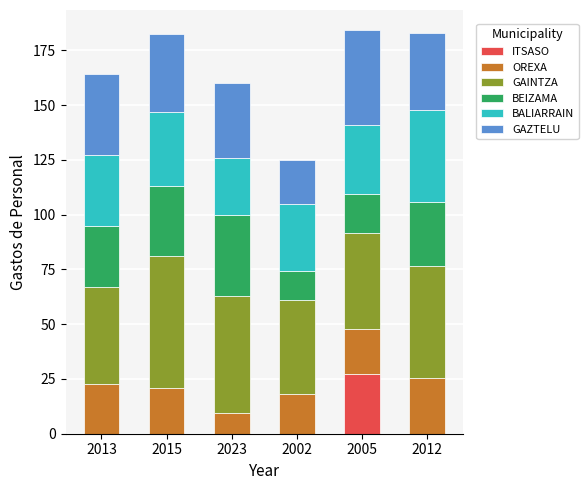

What is the total value across all series at 2005?

184.3